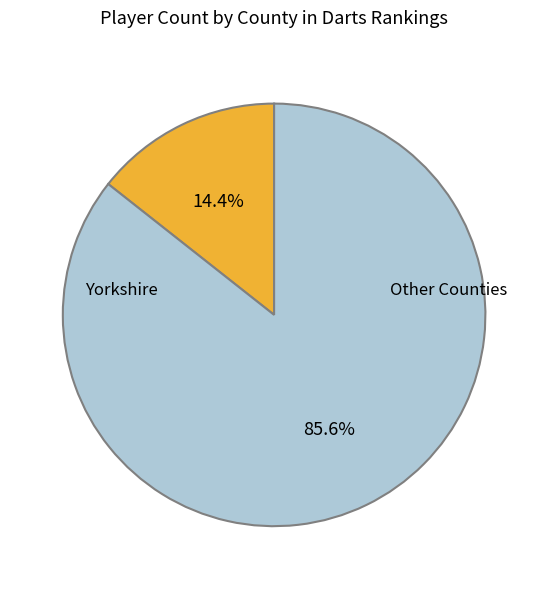

Is there a majority slice in this chart?

Yes